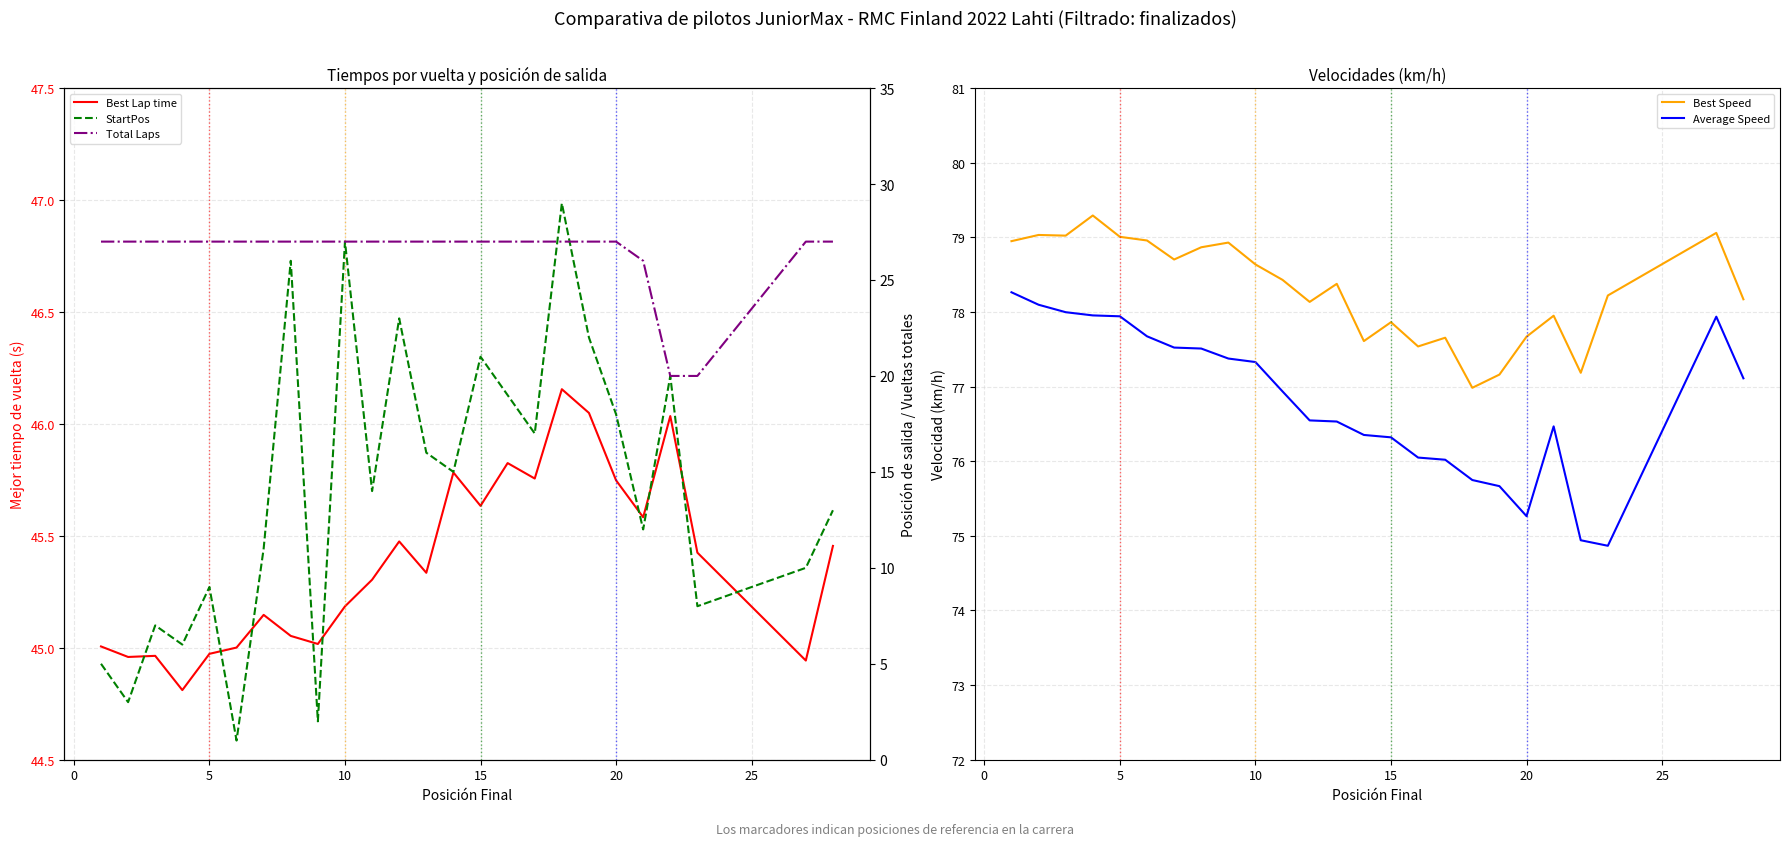

True or false: Average Speed and Best Speed cross at least once.

False